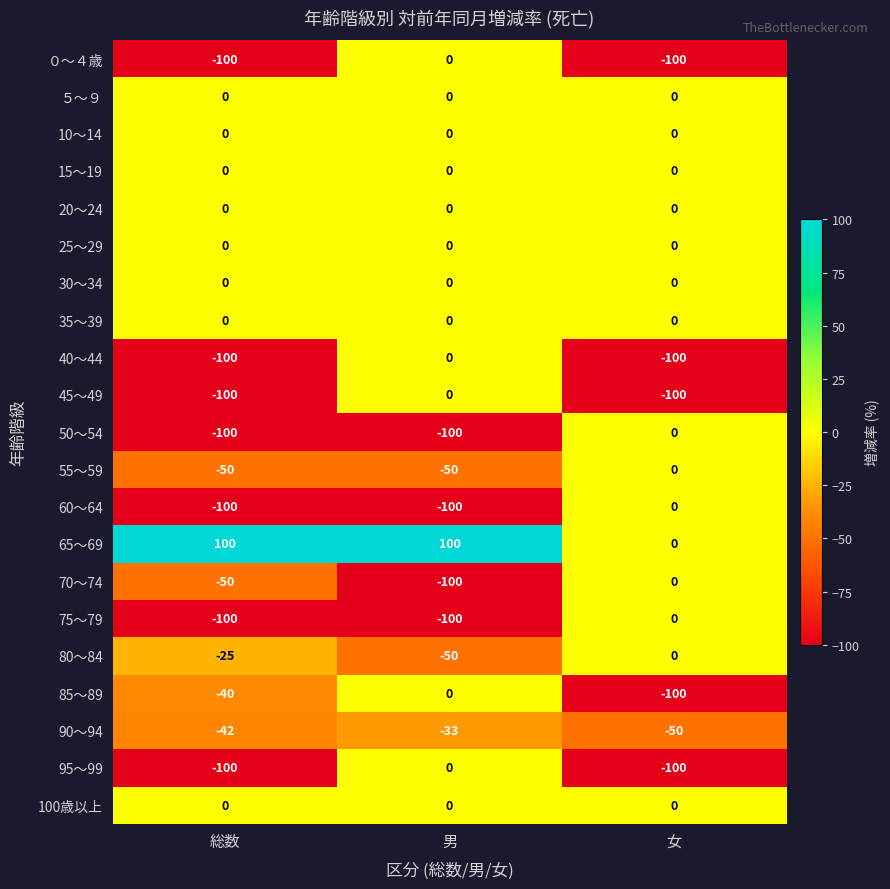

List the labels in order of 80～84 value, largest first.

女, 総数, 男